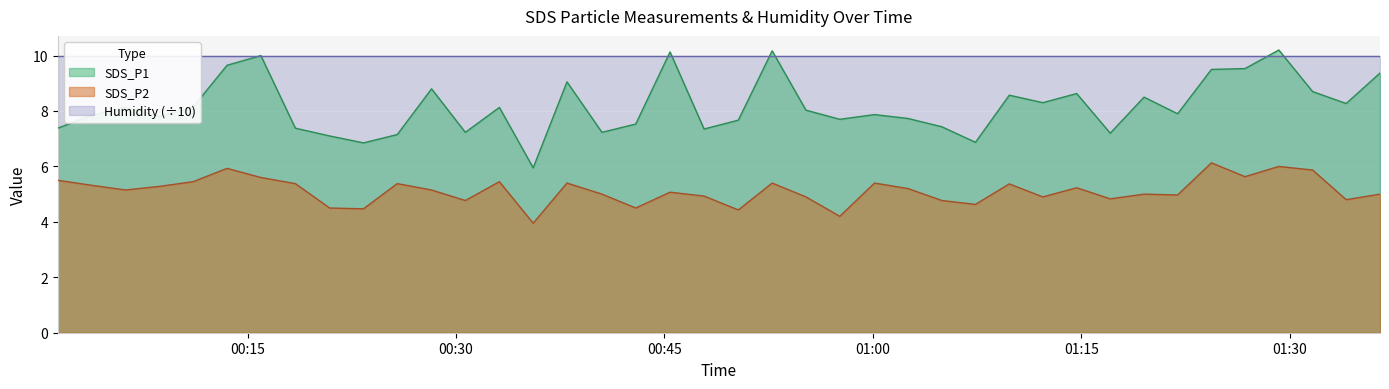

True or false: SDS_P1 and SDS_P2 intersect in this chart.

False